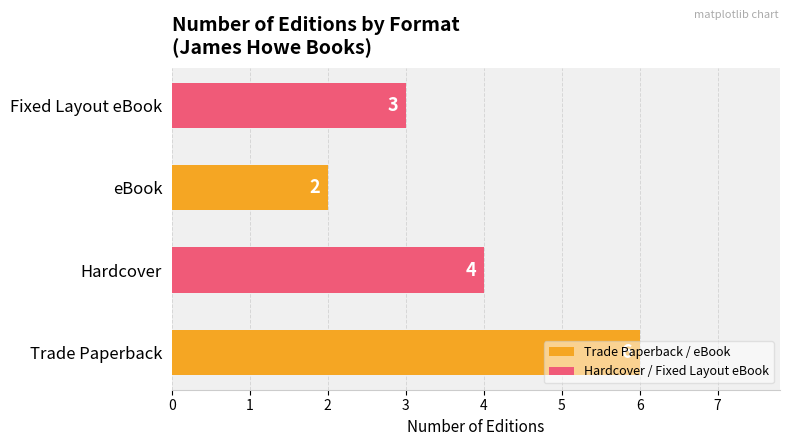

What is the ratio of the value at Fixed Layout eBook to the value at eBook?

1.5